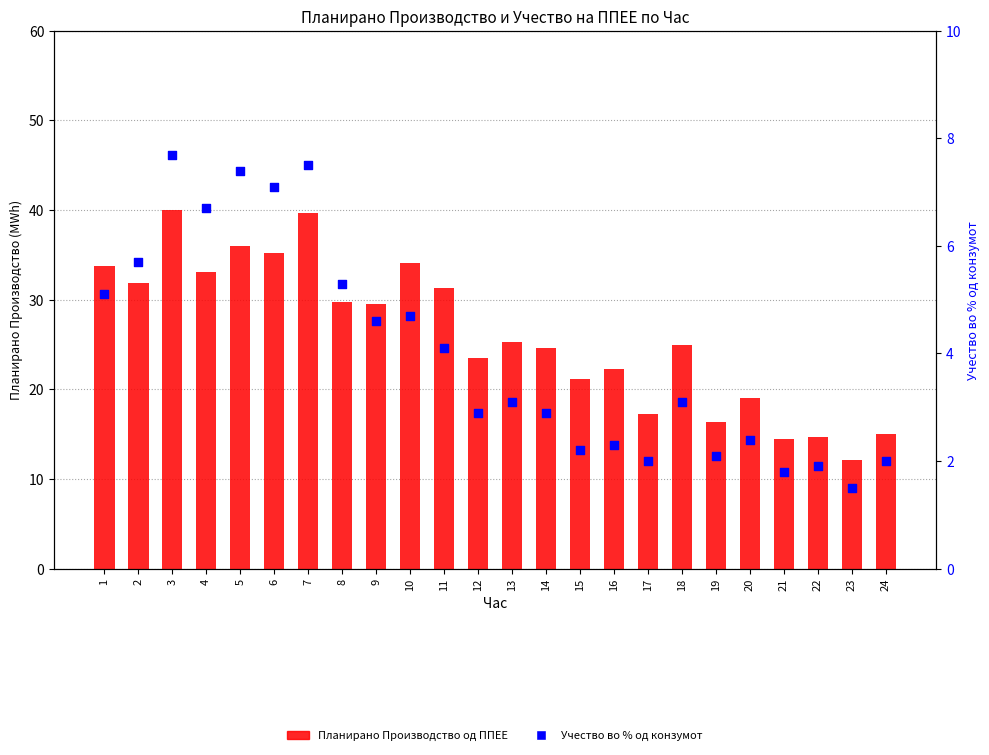

Which series has the widest spread of Y values?

Планирано Производство од ППЕЕ